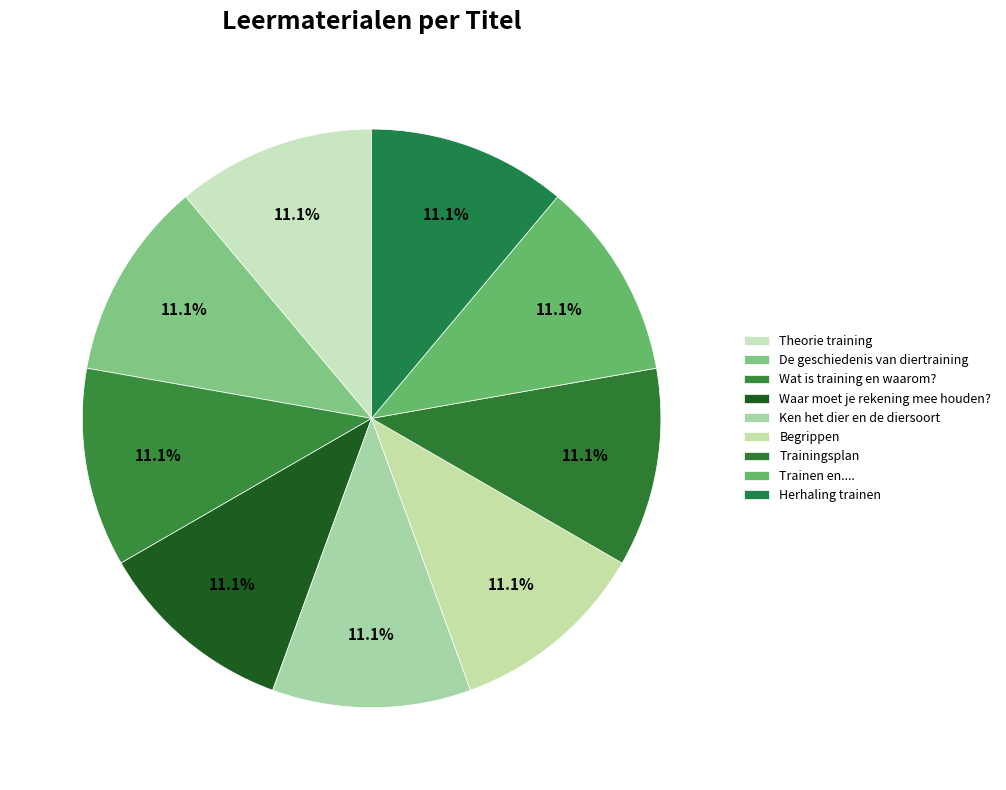

To the nearest percent, what is the average slice percentage?

11%